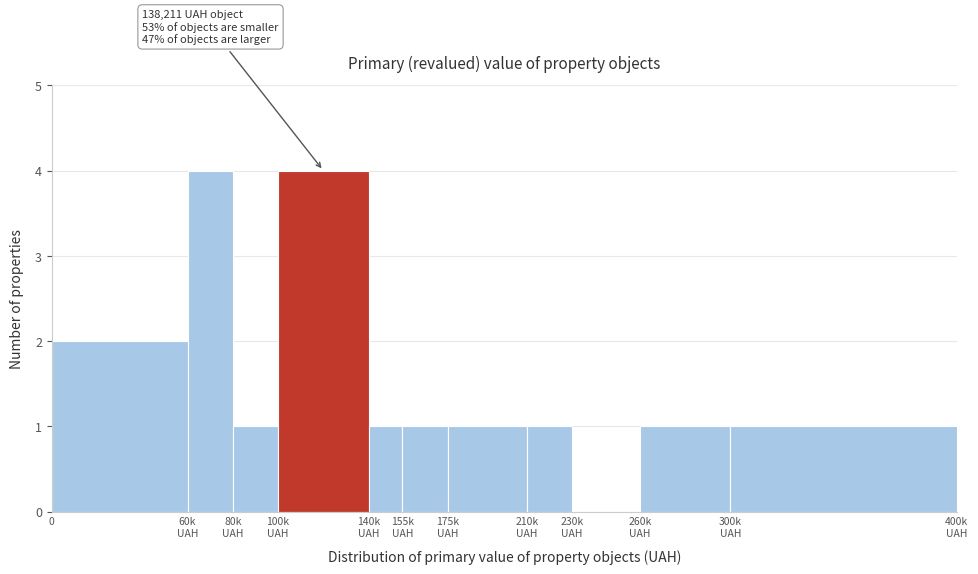

Is it true that the value at 0 is 1?

False